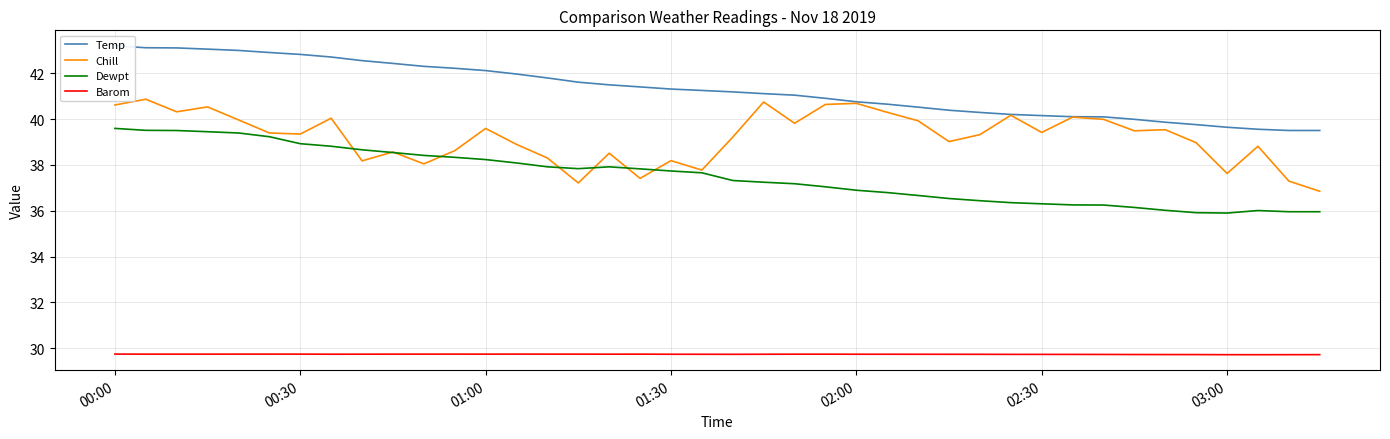

Which category has the highest value in the Barom series?

00:00